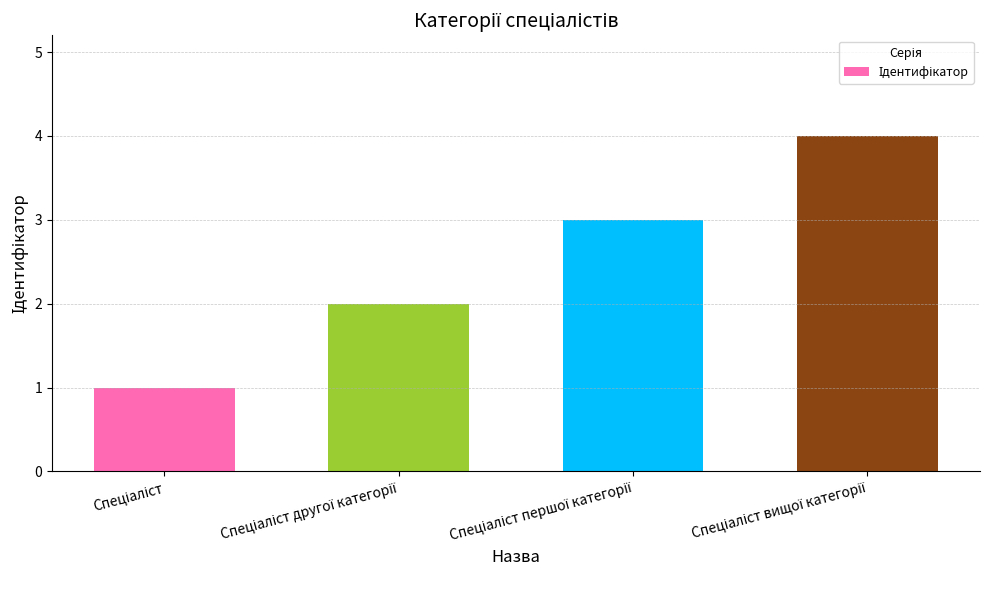

What is the sum of all values?

10